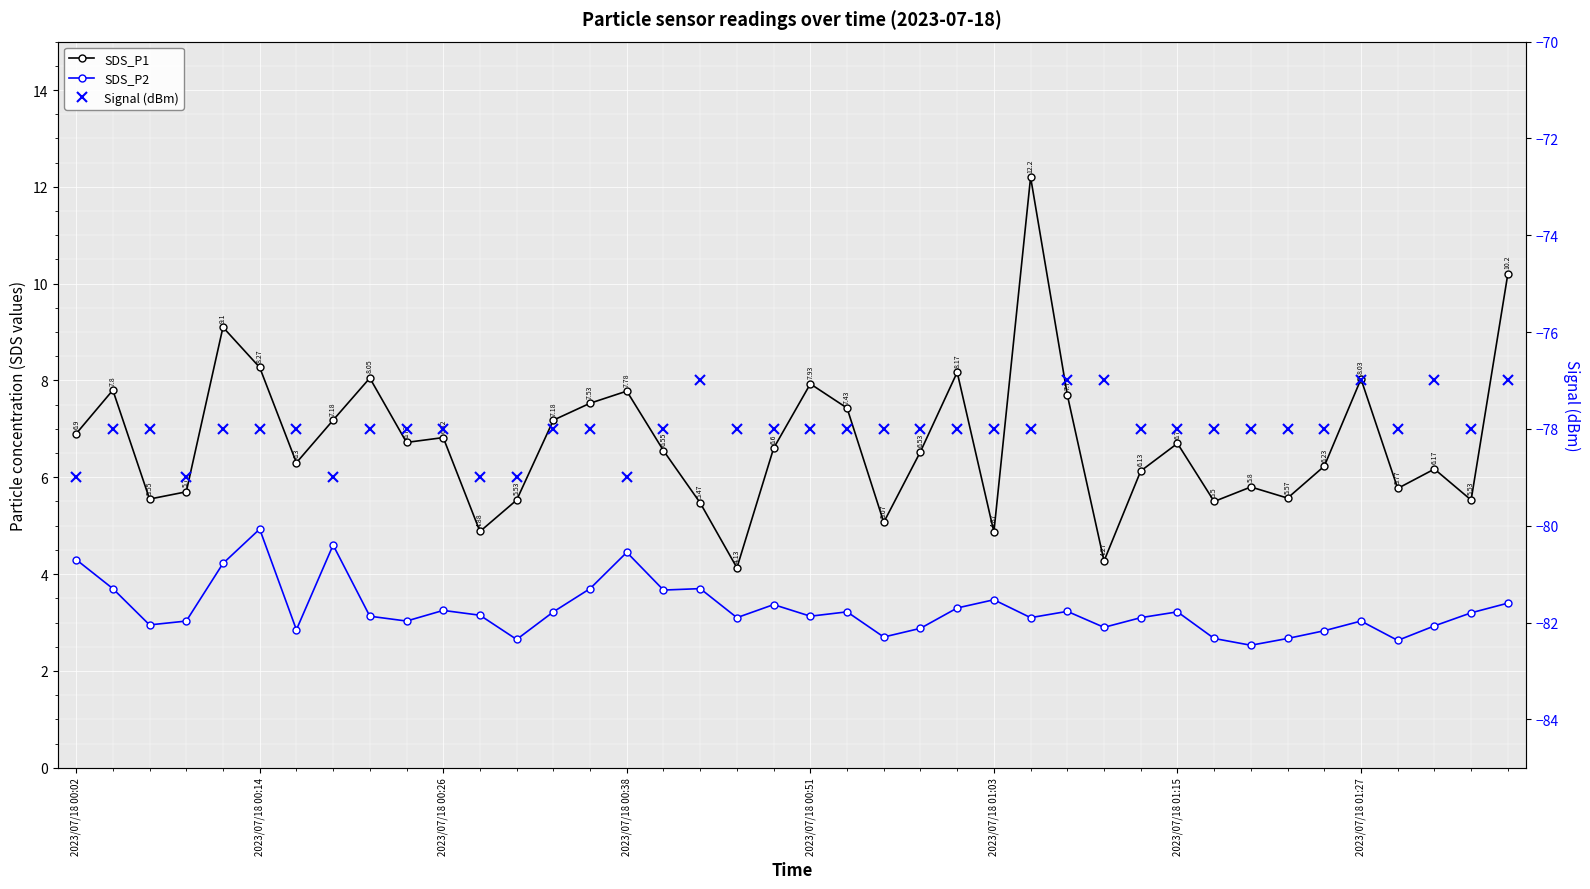

How many data points in Signal (dBm) are less than -78?

6